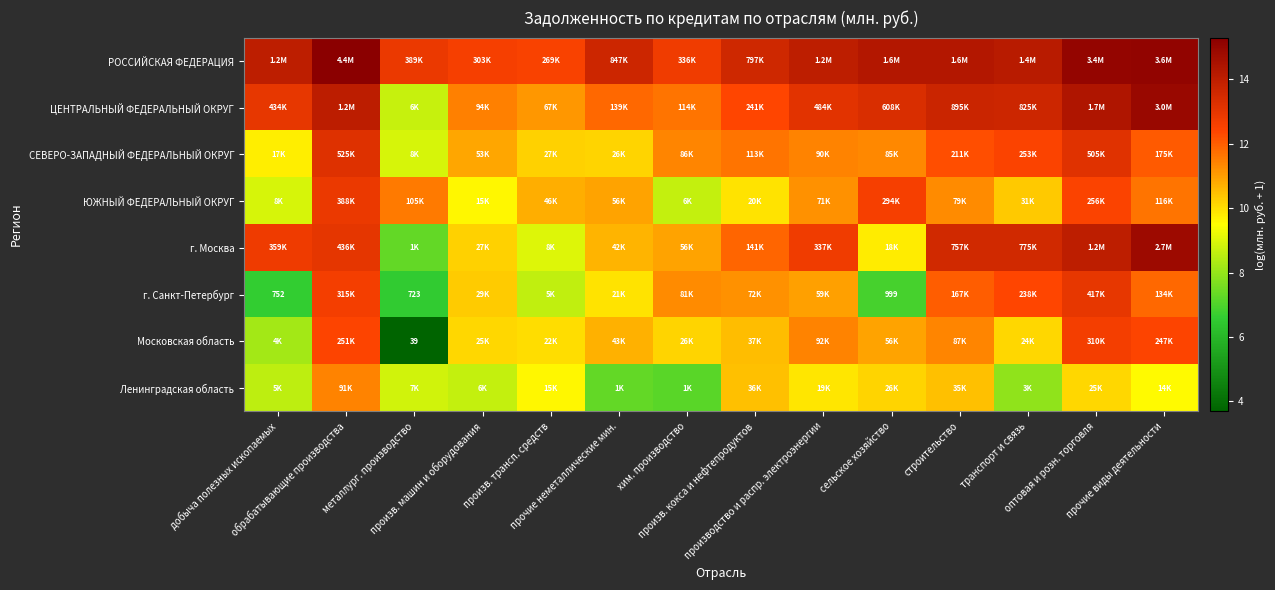

List the labels in order of СЕВЕРО-ЗАПАДНЫЙ ФЕДЕРАЛЬНЫЙ ОКРУГ value, largest first.

обрабатывающие производства, оптовая и розн. торговля, транспорт и связь, строительство, прочие виды деятельности, произв. кокса и нефтепродуктов, производство и распр. электроэнергии, хим. производство, сельское хозяйство, произв. машин и оборудования, произв. трансп. средств, прочие неметаллические мин., добыча полезных ископаемых, металлург. производство